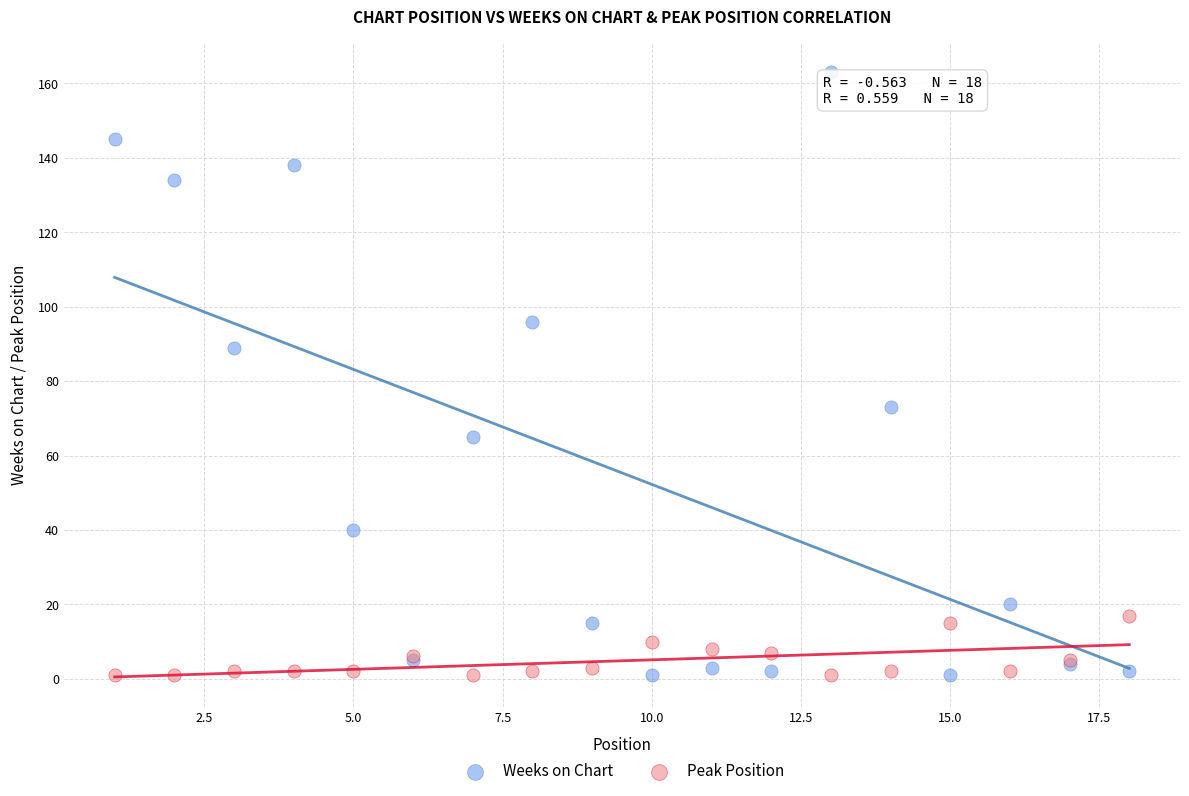

In the Weeks on Chart series, what Y value is closest to 82?

89